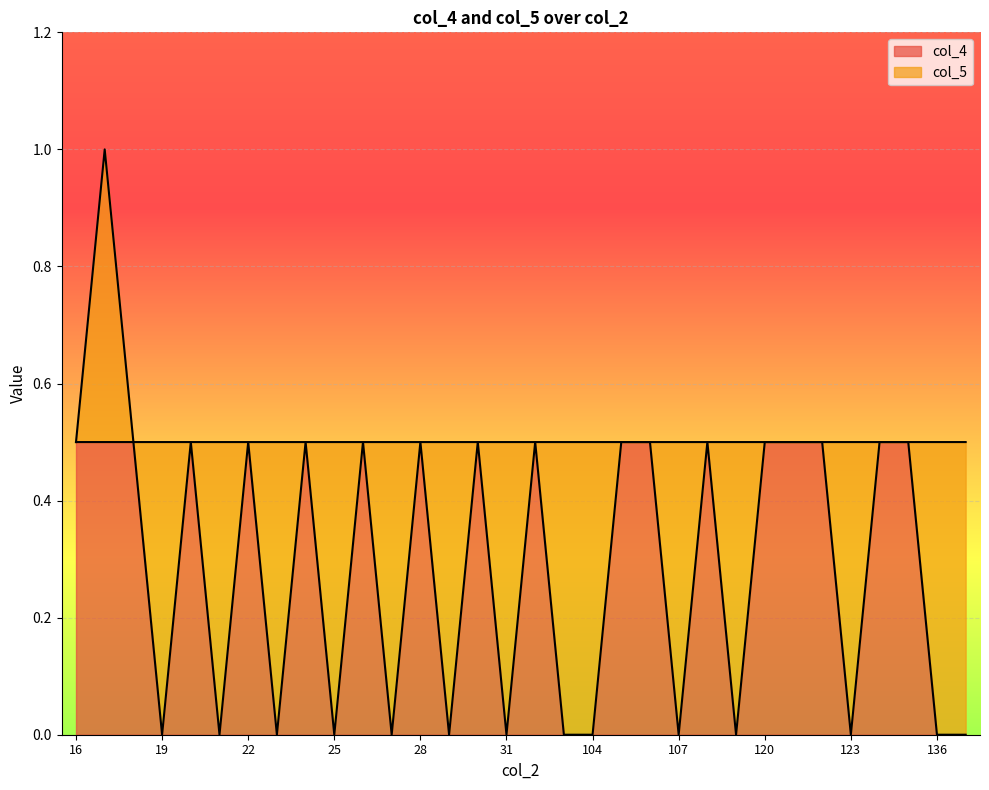

How many values are between 0 and 1?

32